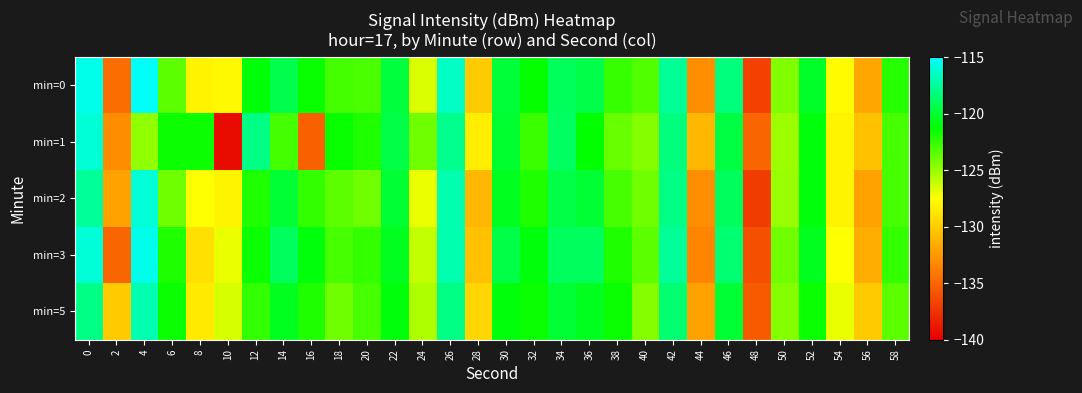

Reading left to right, what are all the values shown in this chart?

min=0: 0=-115.5	2=-134.6	4=-115.2	6=-123.5	8=-128.1	10=-127.8	12=-121.1	14=-119.4	16=-121.5	18=-122.9	20=-123.1	22=-119.8	24=-126.6	26=-116.4	28=-130.1	30=-119.9	32=-121.4	34=-119.0	36=-119.5	38=-122.6	40=-123.2	42=-117.6	44=-133.0	46=-118.3	48=-136.8	50=-124.4	52=-120.3	54=-127.6	56=-131.8	58=-122.2
min=1: 0=-116.1	2=-133.0	4=-124.8	6=-121.6	8=-121.6	10=-139.4	12=-118.0	14=-122.9	16=-135.2	18=-121.5	20=-122.0	22=-119.5	24=-124.0	26=-117.8	28=-128.3	30=-120.1	32=-122.7	34=-118.9	36=-121.3	38=-123.8	40=-124.5	42=-118.2	44=-131.0	46=-119.6	48=-135.0	50=-125.1	52=-121.0	54=-128.0	56=-130.5	58=-123.0
min=2: 0=-117.5	2=-132.0	4=-116.0	6=-124.0	8=-127.5	10=-128.0	12=-122.0	14=-120.0	16=-122.5	18=-123.5	20=-124.0	22=-120.0	24=-127.0	26=-117.0	28=-131.0	30=-120.5	32=-122.0	34=-119.5	36=-120.0	38=-123.0	40=-124.0	42=-118.0	44=-133.0	46=-119.0	48=-137.0	50=-125.0	52=-121.0	54=-128.0	56=-132.0	58=-123.0
min=3: 0=-116.0	2=-135.0	4=-115.5	6=-122.0	8=-129.0	10=-127.0	12=-121.5	14=-119.0	16=-121.0	18=-123.0	20=-122.5	22=-120.5	24=-126.0	26=-117.0	28=-130.5	30=-119.5	32=-121.0	34=-119.0	36=-119.0	38=-122.0	40=-123.5	42=-117.5	44=-133.5	46=-118.5	48=-136.0	50=-124.0	52=-120.5	54=-127.5	56=-131.5	58=-122.5
min=5: 0=-118.0	2=-130.0	4=-117.0	6=-121.5	8=-128.5	10=-126.5	12=-122.5	14=-120.5	16=-122.0	18=-124.0	20=-123.0	22=-121.0	24=-125.5	26=-118.0	28=-129.5	30=-121.0	32=-121.5	34=-120.0	36=-120.5	38=-121.5	40=-124.5	42=-118.5	44=-132.0	46=-120.0	48=-135.5	50=-124.5	52=-121.5	54=-127.0	56=-130.0	58=-123.5